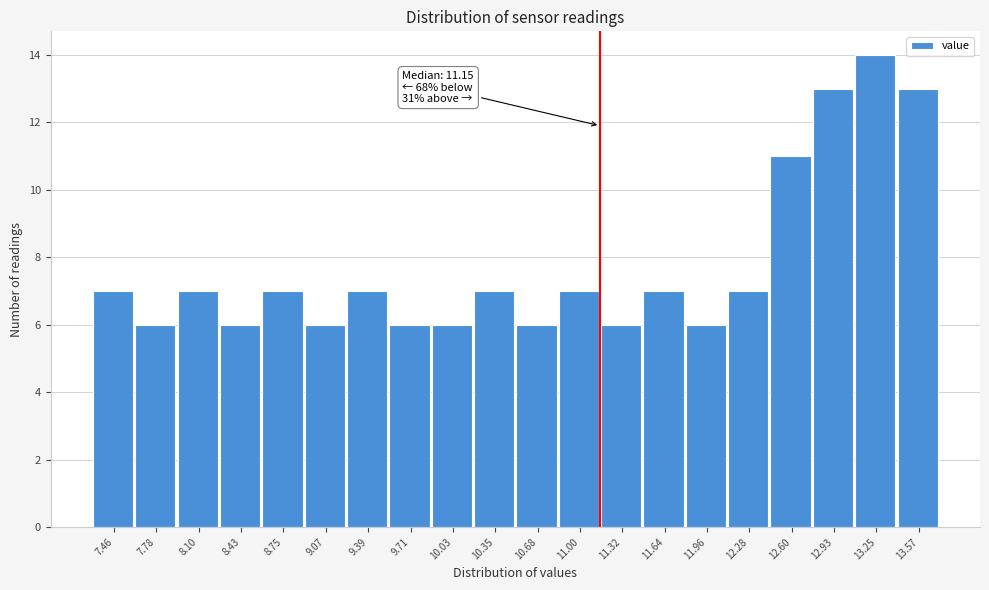

Over which range of the x-axis is the bar tallest?

13.10 to 13.40